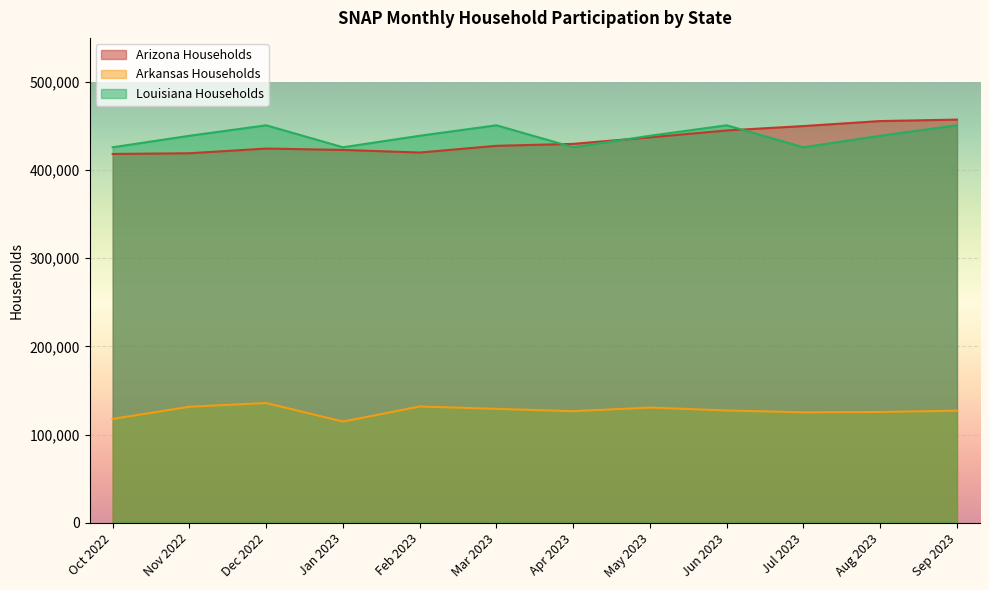

How many lines are shown in the chart?

3